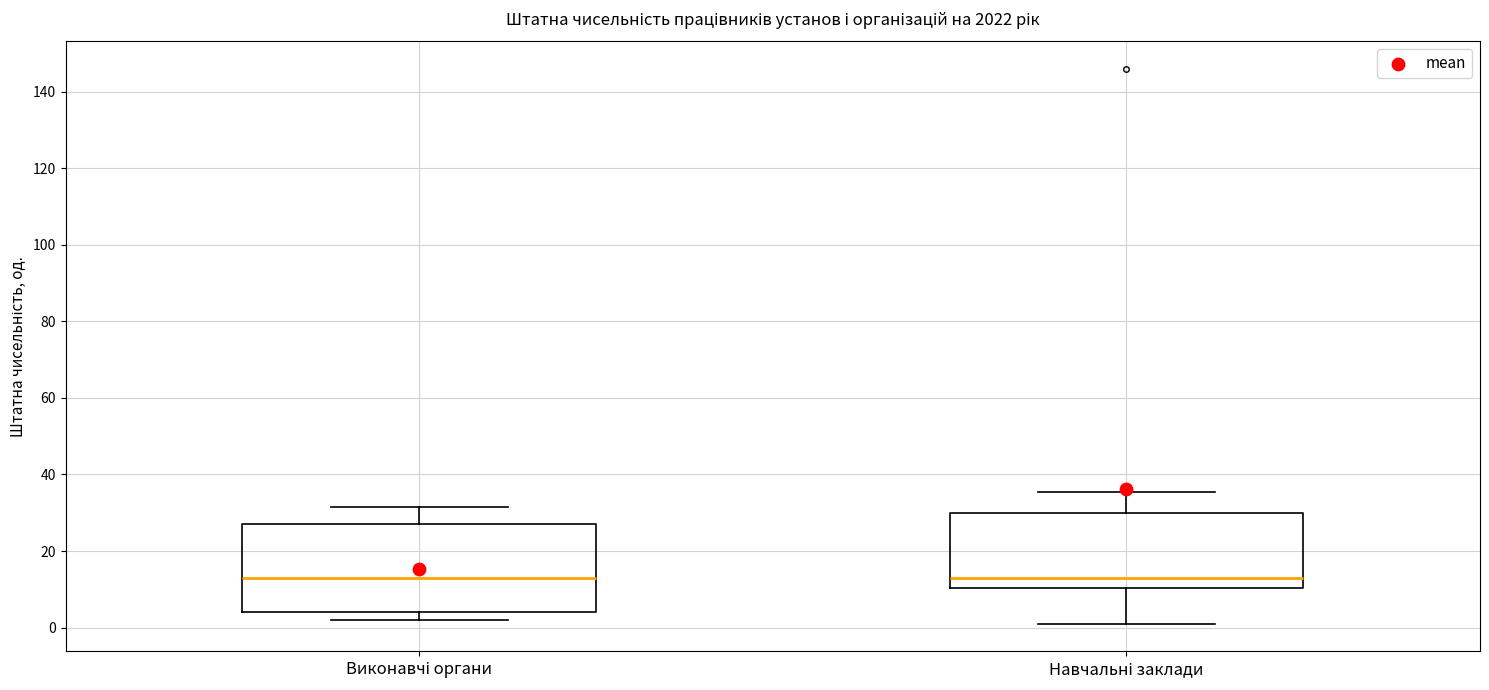

Reading left to right, read every box against the y-axis: the position of its median line, the range the box covers, and the ends of its whiskers. The values are not printed on the chart, so give them approximately, as read against the axis.

Виконавчі органи: median 14, box 4 to 28, whiskers 2 to 32
Навчальні заклади: median 12, box 10 to 30, whiskers 2 to 36